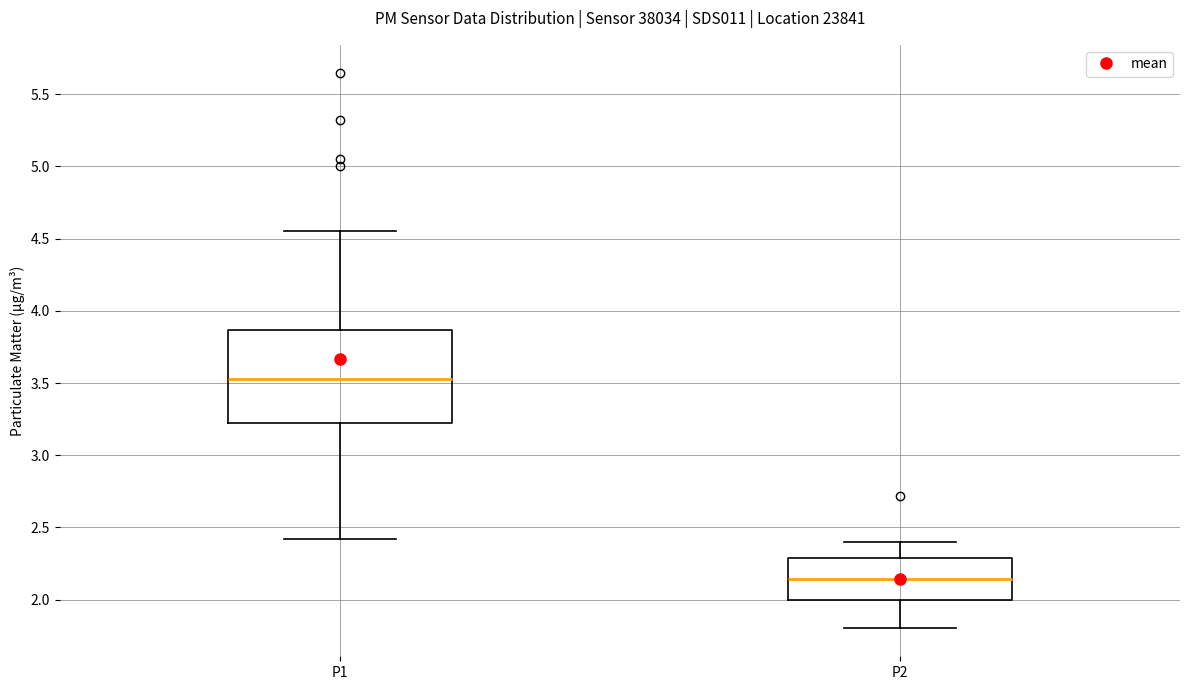

Which box has the lowest median line?

P2